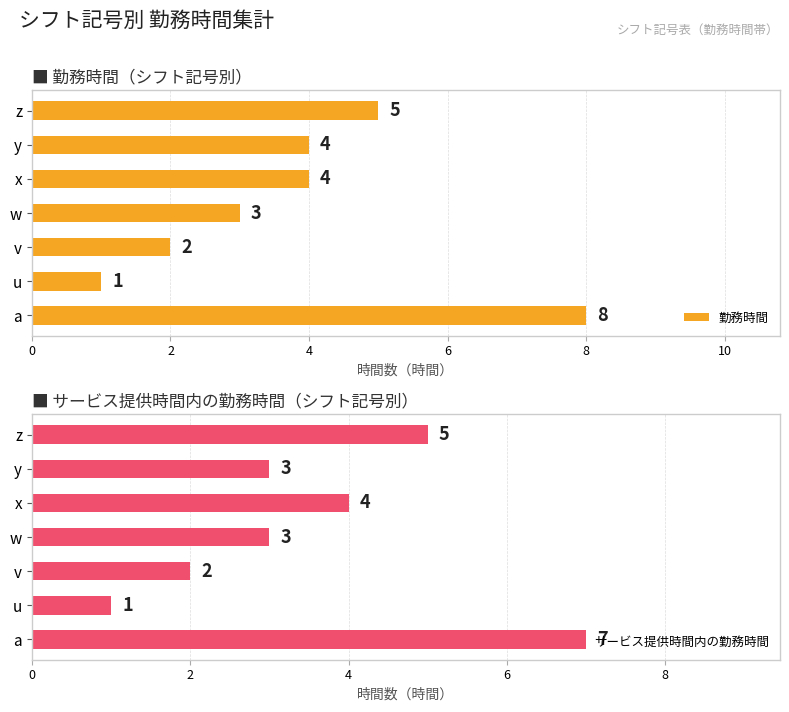

The 勤務時間 series shows 4 at y. True or false?

True